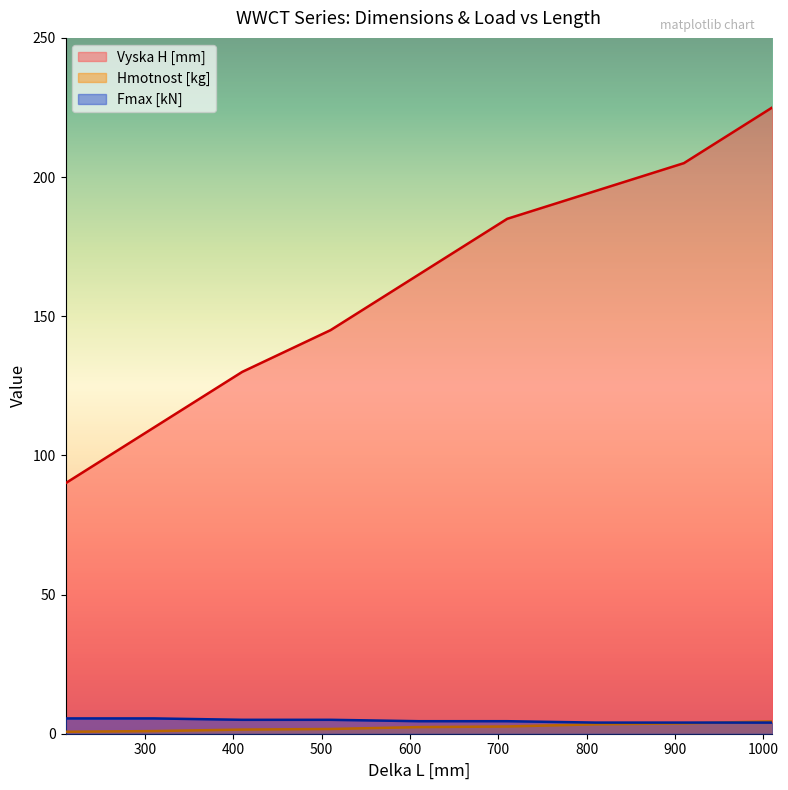

What is the spread (max minus min) of values at 410?

128.5